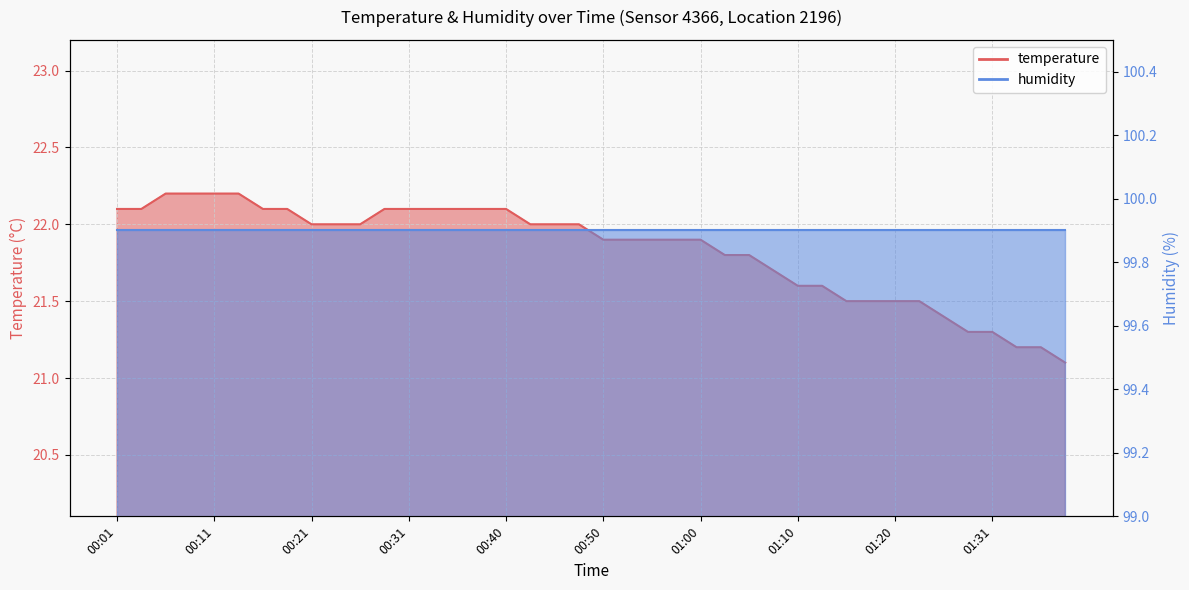

What is the sum of the values at 01:05 and 00:35?

43.9